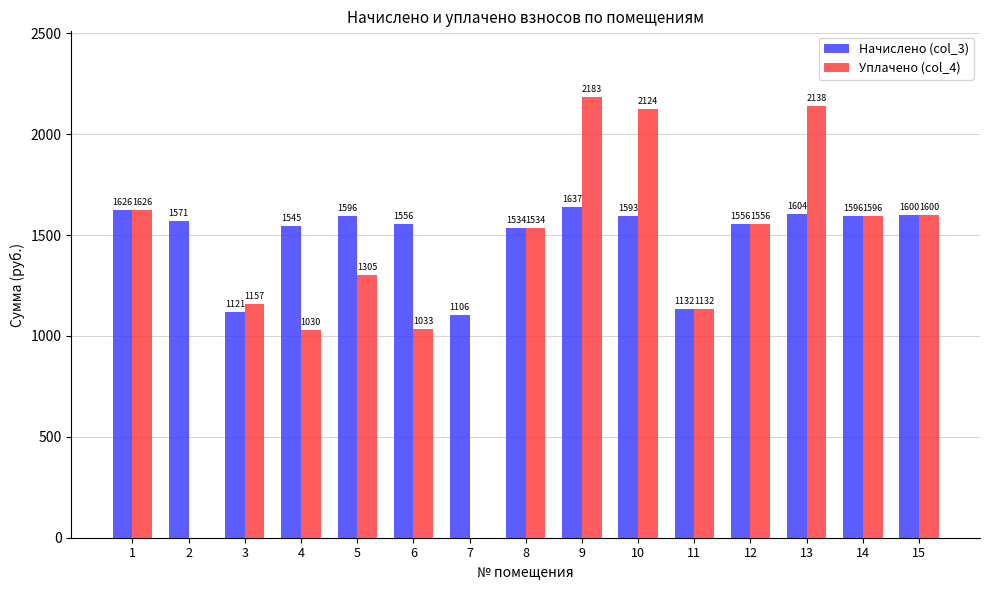

What is the sum of the Уплачено (col_4) values at 2 and 6?

1033.1